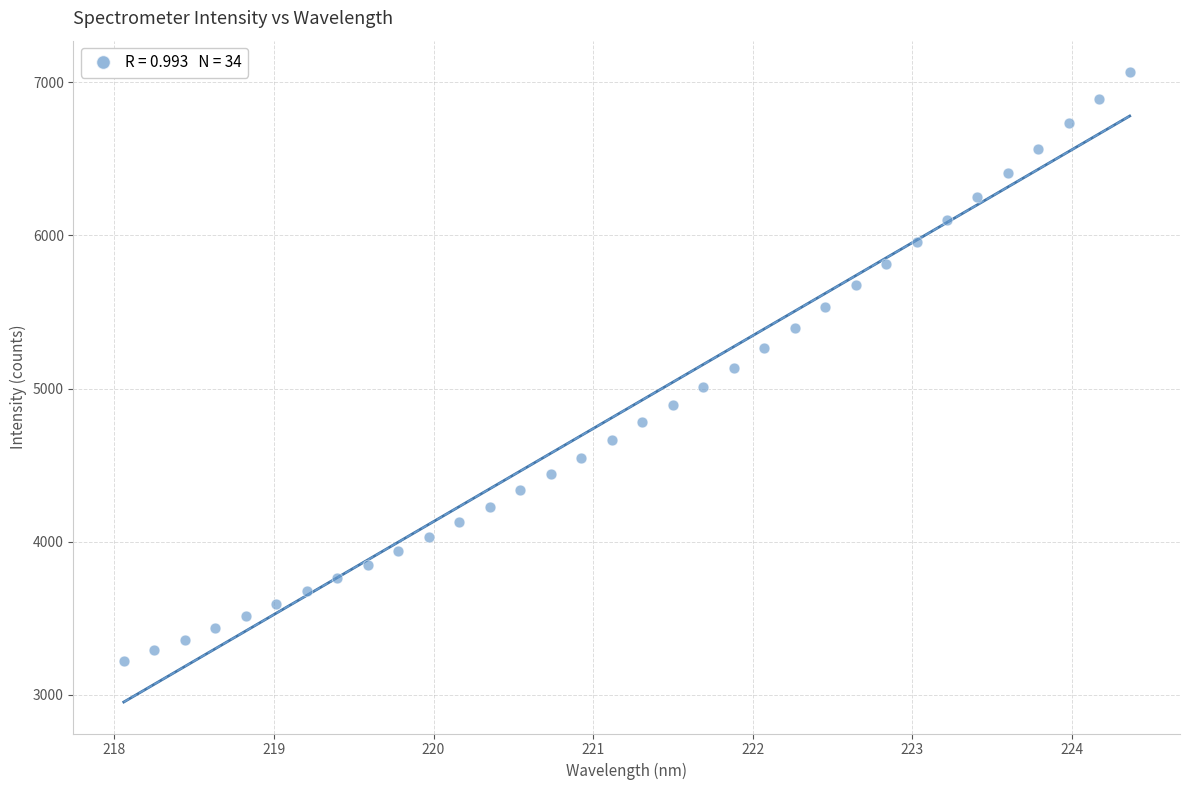

What is the range of X values (max minus min)?

6.3